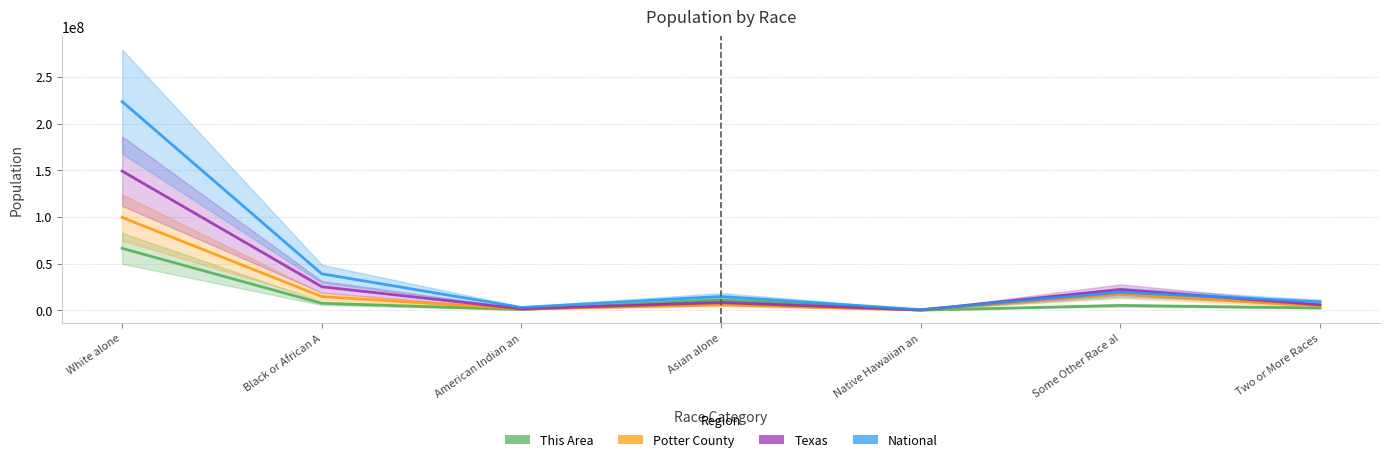

Where is the first local minimum for Texas?

American Indian an